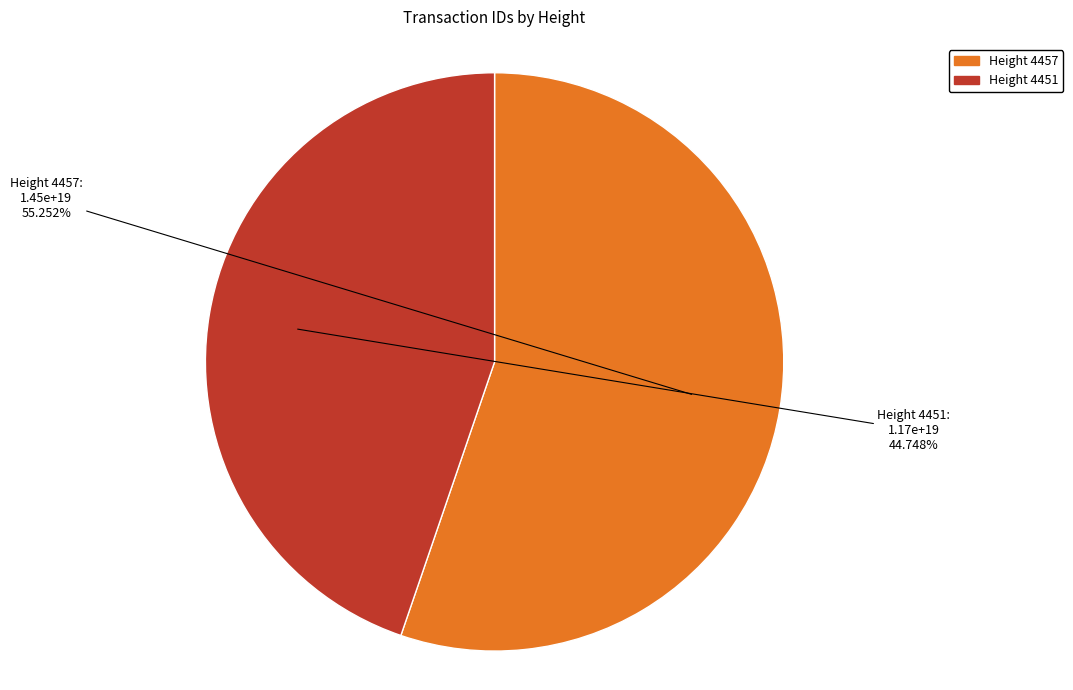

Does Height 4457 represent more than half of the total?

Yes